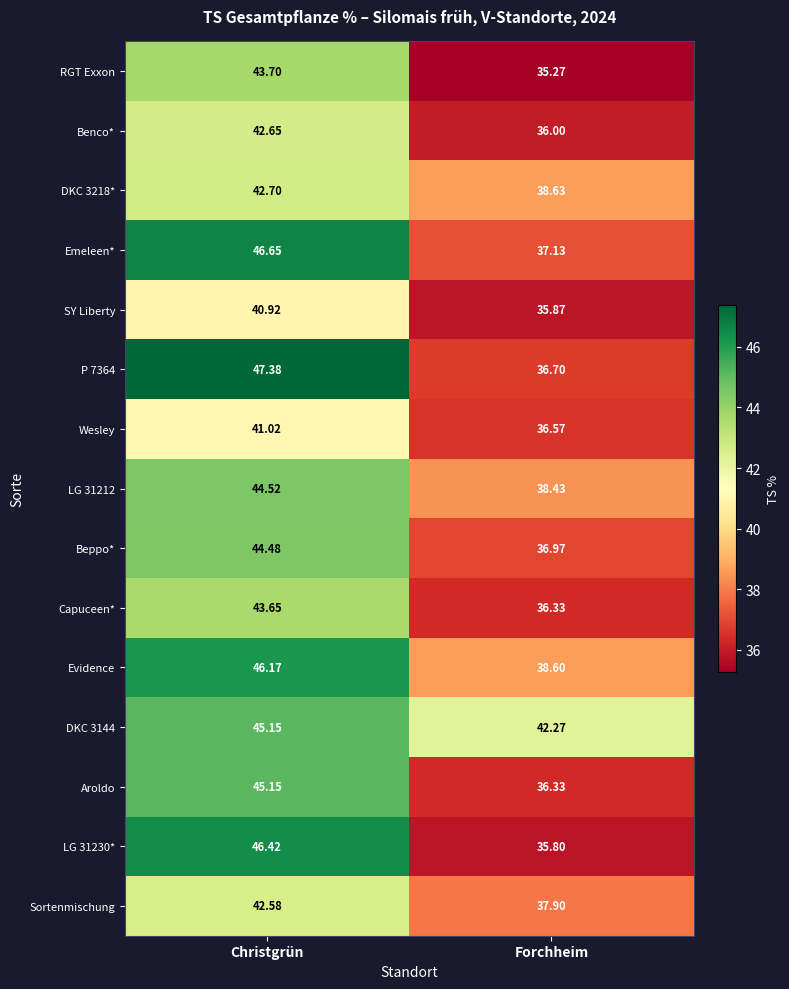

Which category has the lowest value in the Beppo* series?

Forchheim